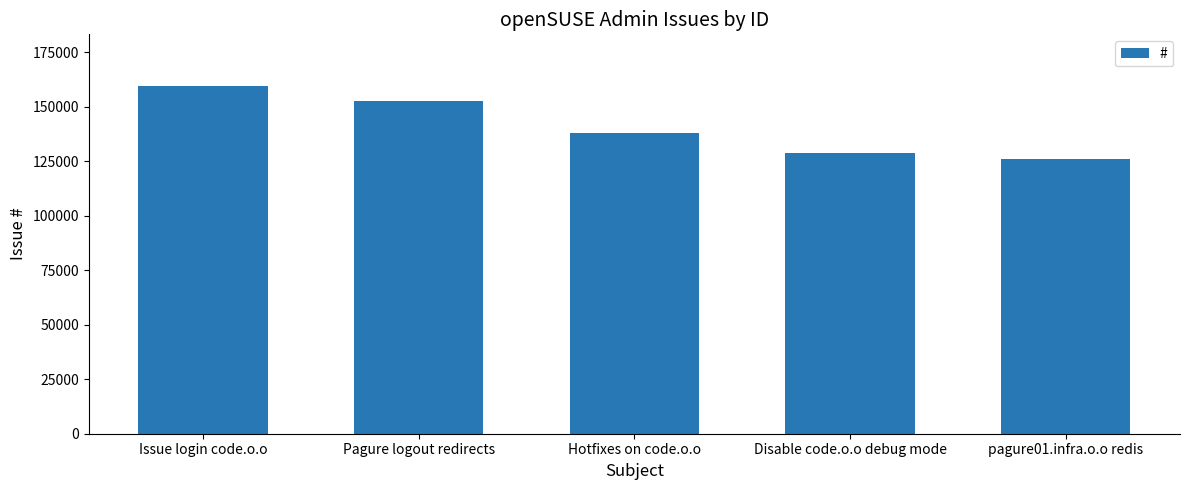

How many values are below 137843?

2